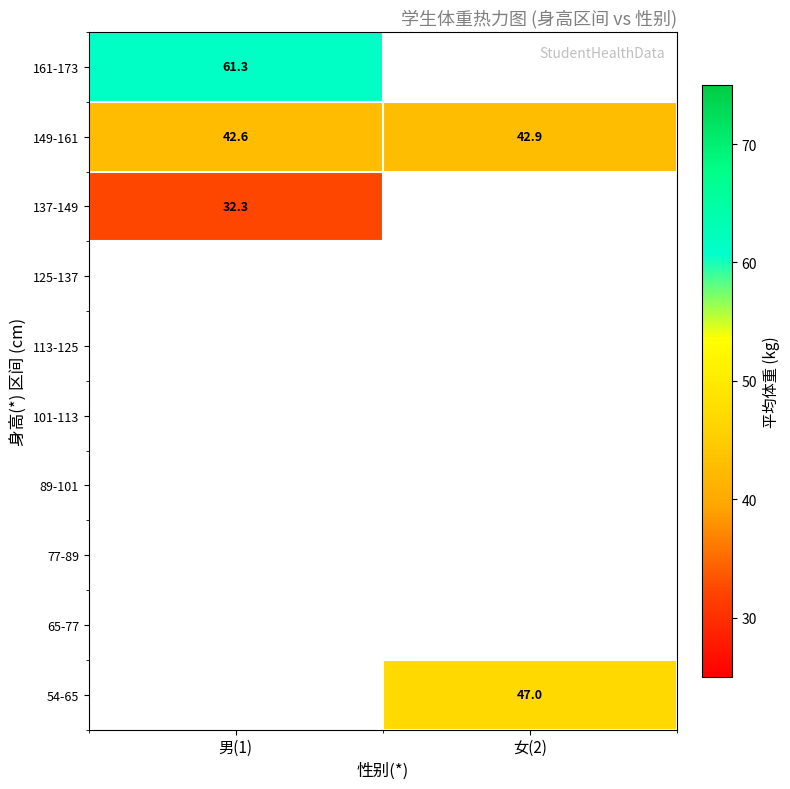

Is the value of 137-149 at 男(1) greater than the value of 149-161 at 女(2)?

No